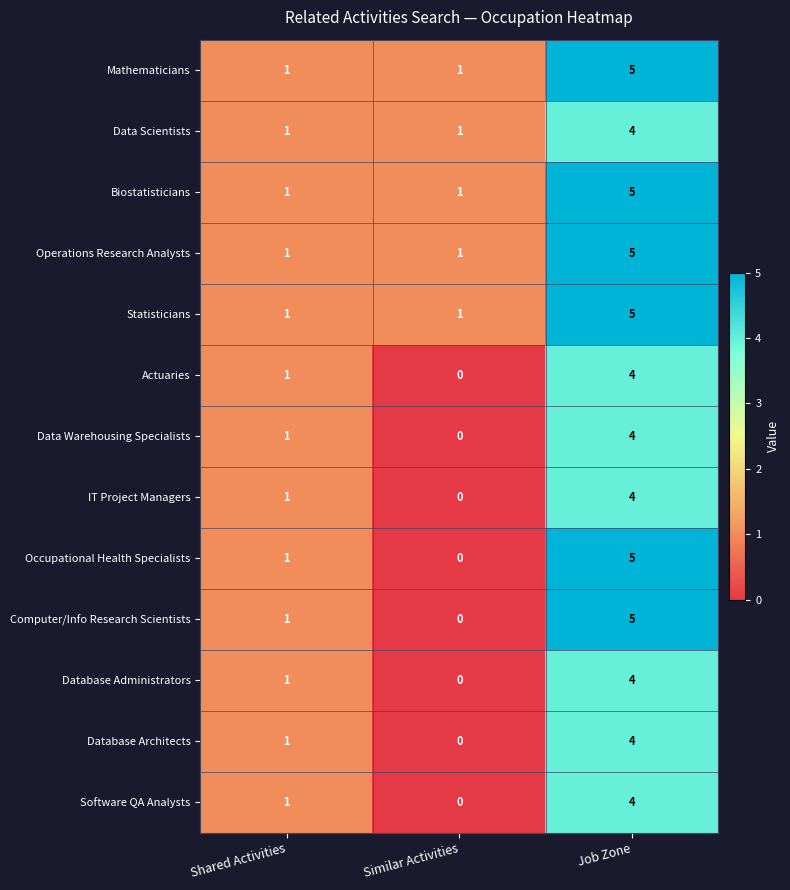

Which category has the highest value in the Mathematicians series?

Job Zone